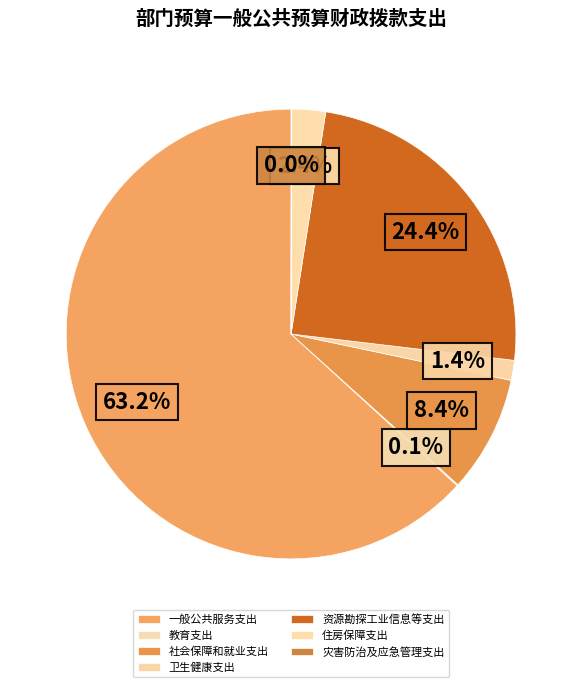

Which category has the smallest portion of the pie?

灾害防治及应急管理支出